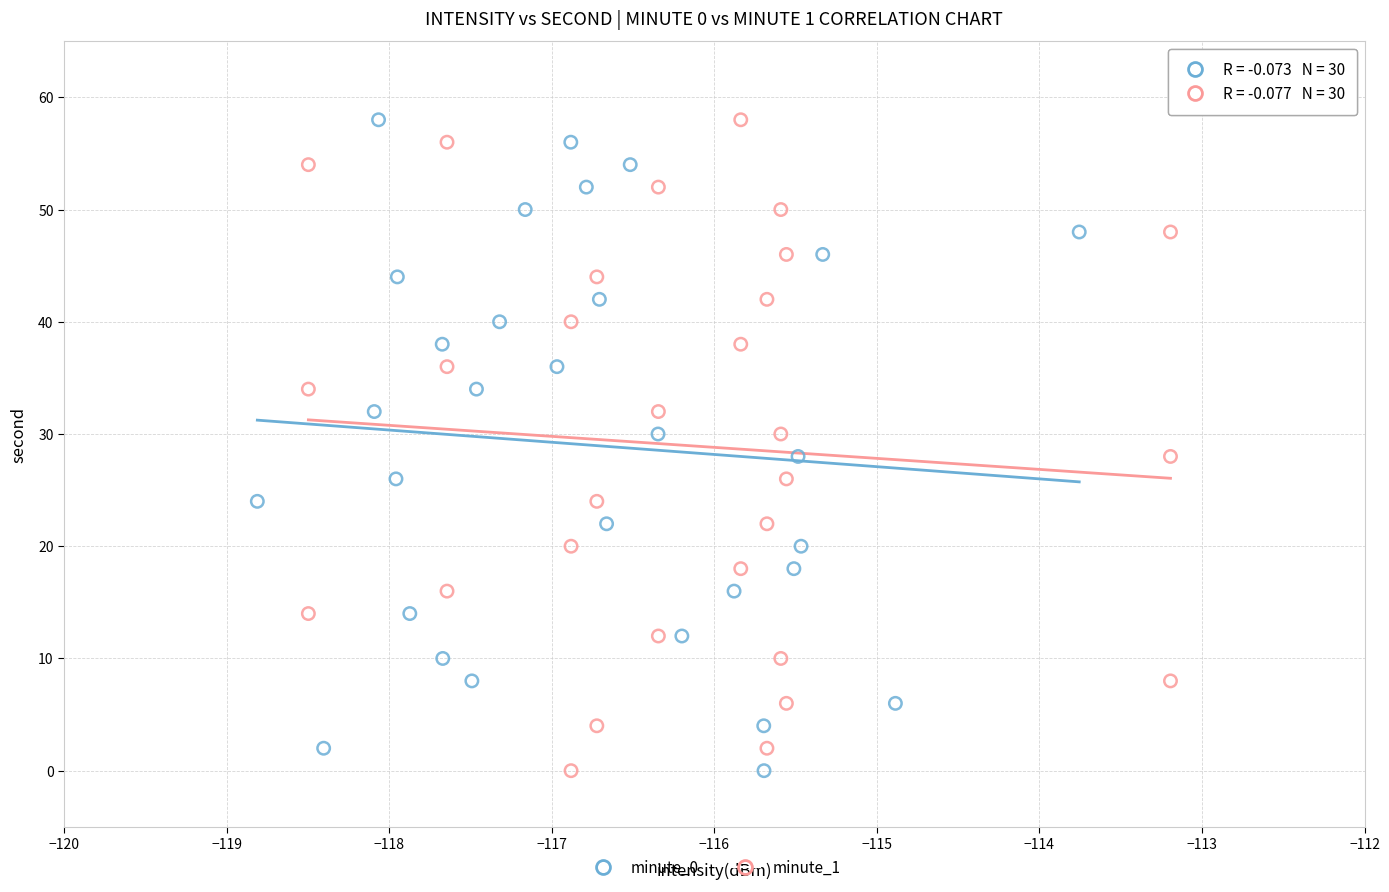

What are all the series names shown in the legend?

minute_0, minute_1